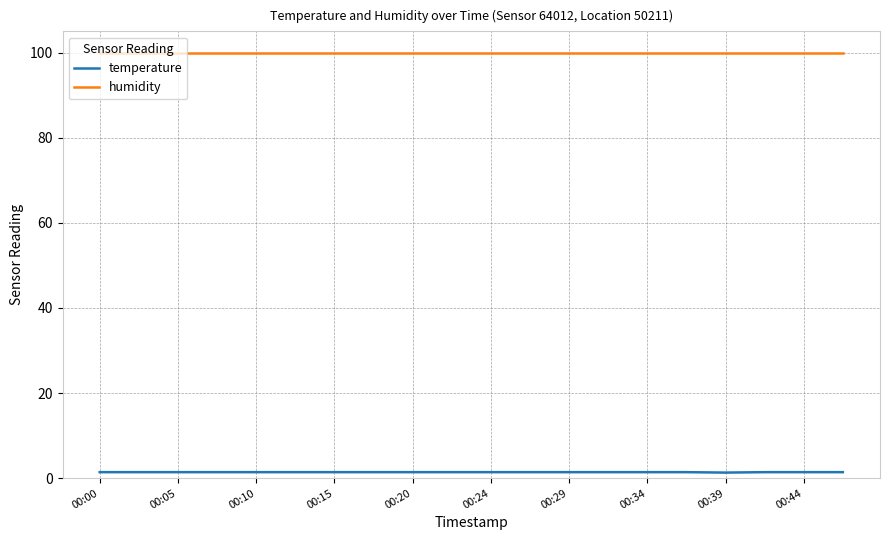

Rank the series by their maximum value, from lowest to highest.

temperature, humidity